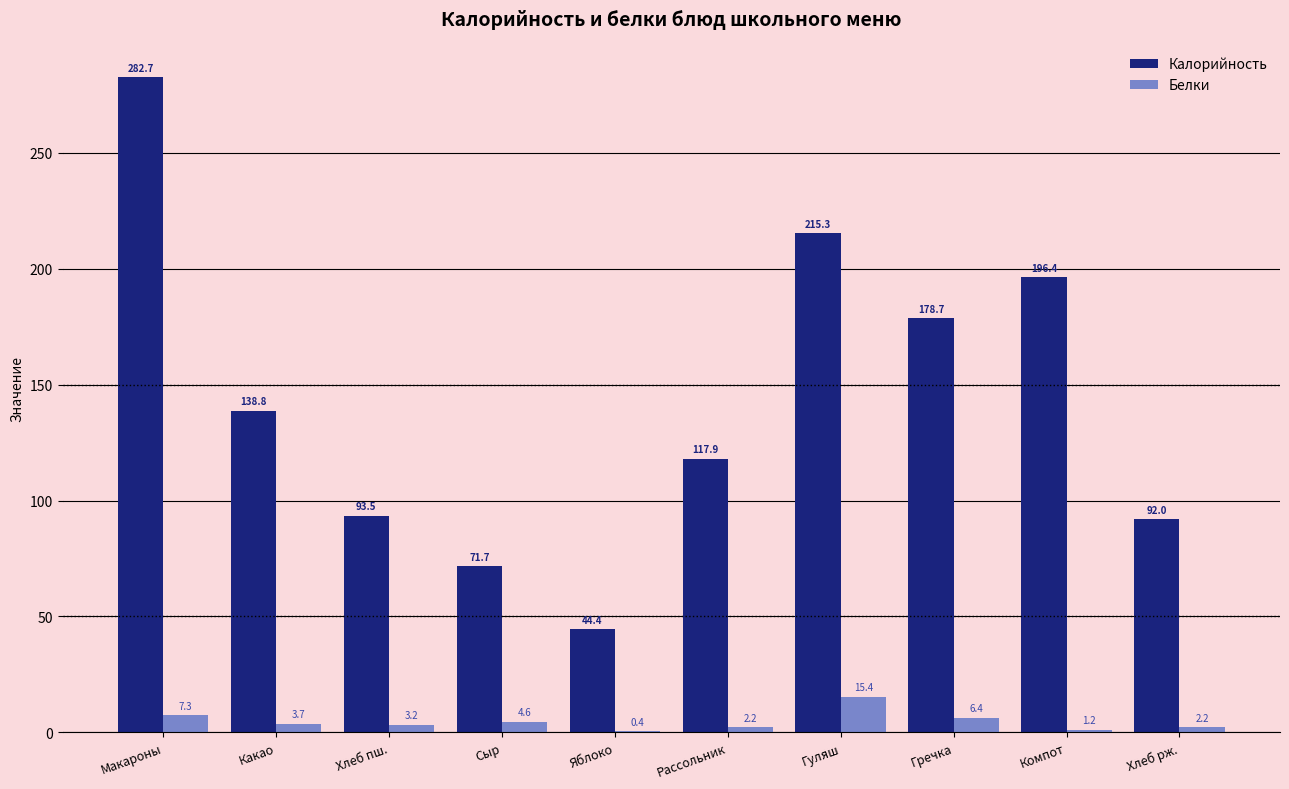

At which label is Калорийность closest to 163?

Гречка